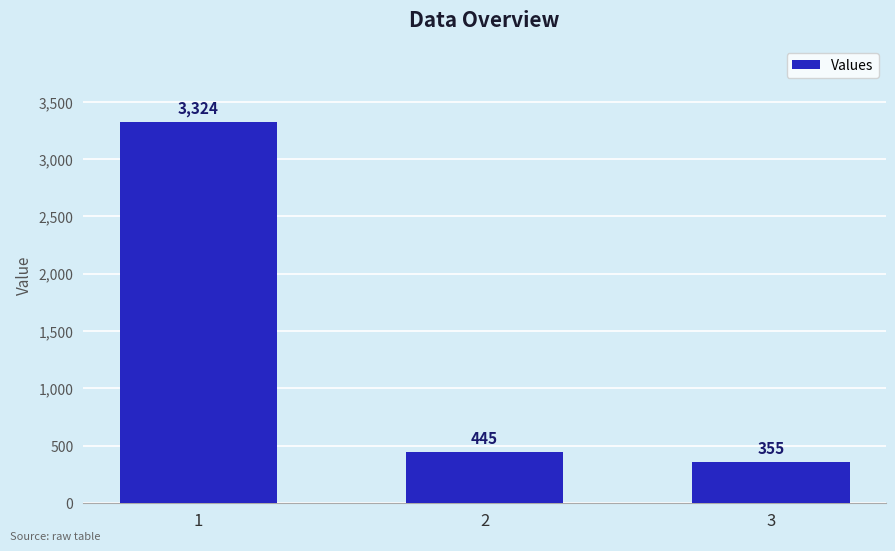

What is the difference between the values at 2 and 3?

90